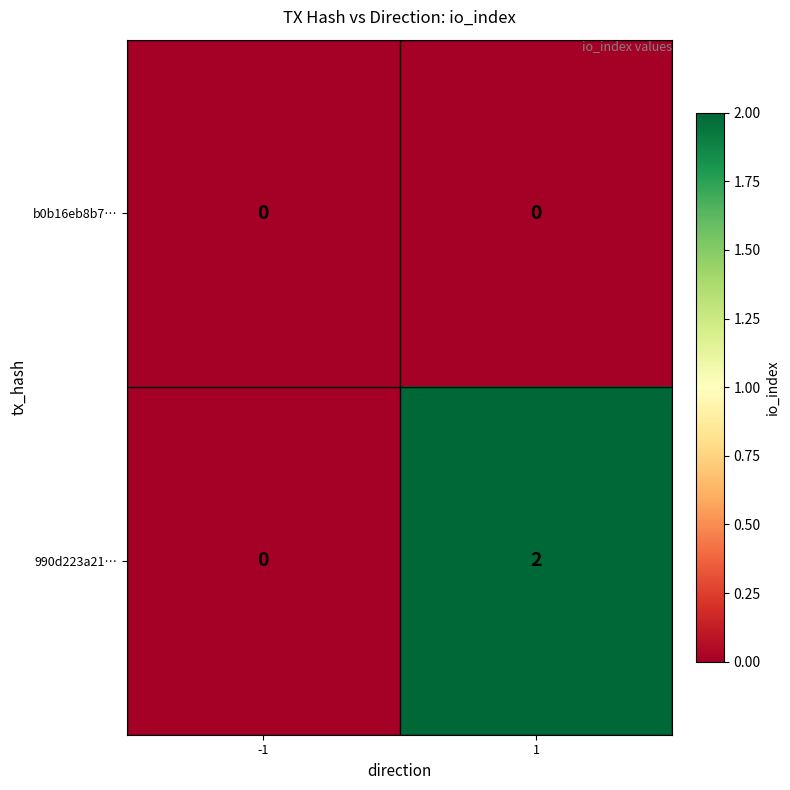

List the series in order of their peak value, lowest first.

b0b16eb8b7…, 990d223a21…